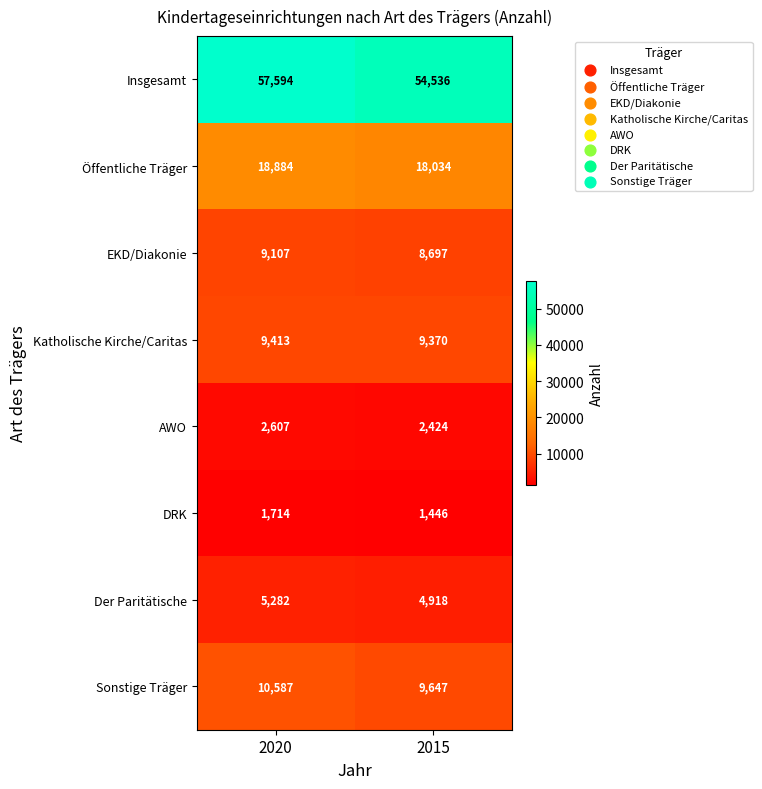

What is the minimum value for Der Paritätische?

4918